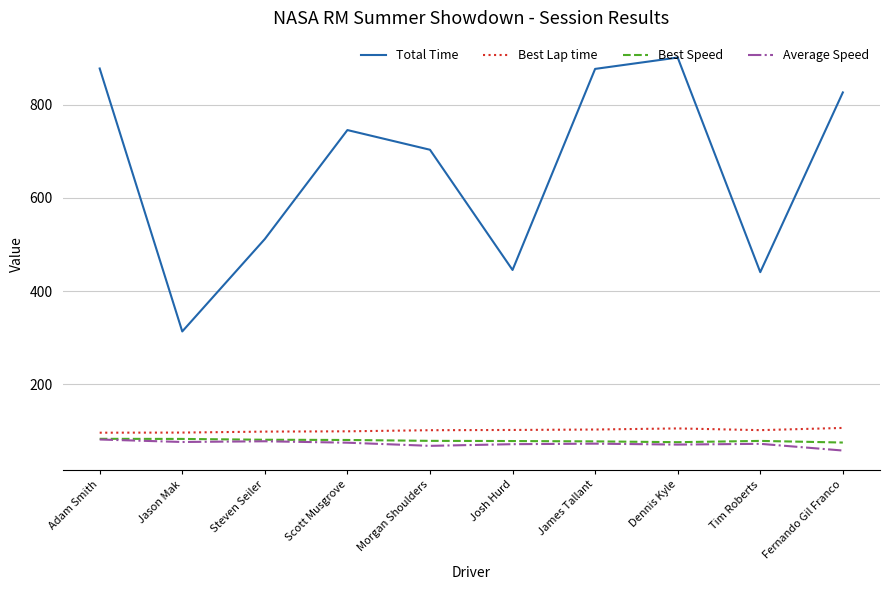

What position from the left is Tim Roberts?

9